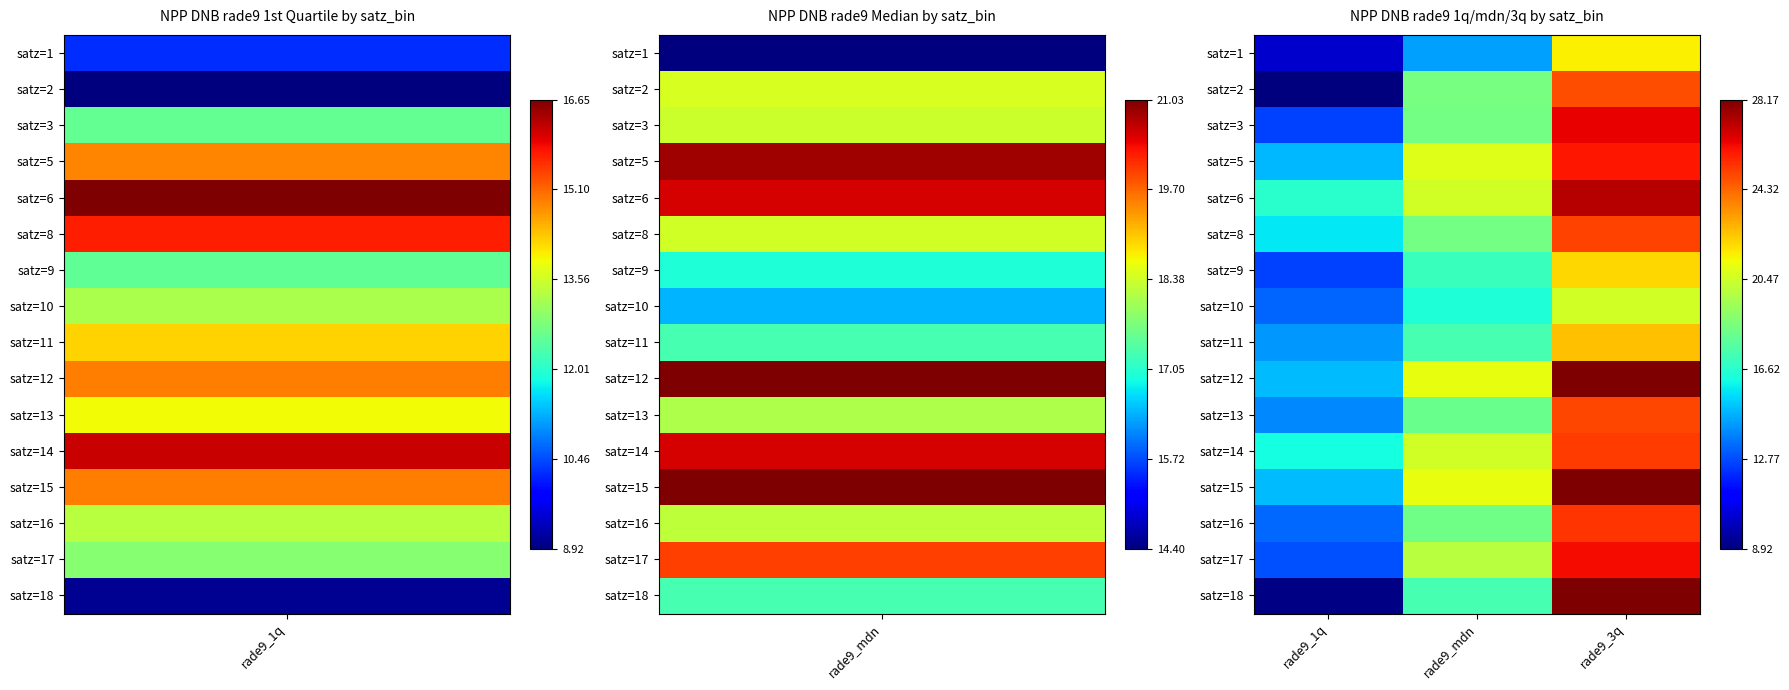

Reading left to right, what are all the values shown in this chart?

satz=1: rade9_1q=10.2	rade9_mdn=14.4	rade9_3q=21.5
satz=2: rade9_1q=8.9	rade9_mdn=18.5	rade9_3q=24.8
satz=3: rade9_1q=12.6	rade9_mdn=18.3	rade9_3q=26.4
satz=5: rade9_1q=14.9	rade9_mdn=20.8	rade9_3q=26.0
satz=6: rade9_1q=16.7	rade9_mdn=20.5	rade9_3q=27.2
satz=8: rade9_1q=15.7	rade9_mdn=18.4	rade9_3q=25.0
satz=9: rade9_1q=12.5	rade9_mdn=17.0	rade9_3q=22.1
satz=10: rade9_1q=13.2	rade9_mdn=16.4	rade9_3q=20.6
satz=11: rade9_1q=14.2	rade9_mdn=17.3	rade9_3q=22.5
satz=12: rade9_1q=14.9	rade9_mdn=21.0	rade9_3q=28.2
satz=13: rade9_1q=13.9	rade9_mdn=18.1	rade9_3q=25.0
satz=14: rade9_1q=16.1	rade9_mdn=20.5	rade9_3q=25.2
satz=15: rade9_1q=14.9	rade9_mdn=21.0	rade9_3q=28.2
satz=16: rade9_1q=13.3	rade9_mdn=18.3	rade9_3q=25.3
satz=17: rade9_1q=12.9	rade9_mdn=20.0	rade9_3q=26.2
satz=18: rade9_1q=9.1	rade9_mdn=17.3	rade9_3q=28.2